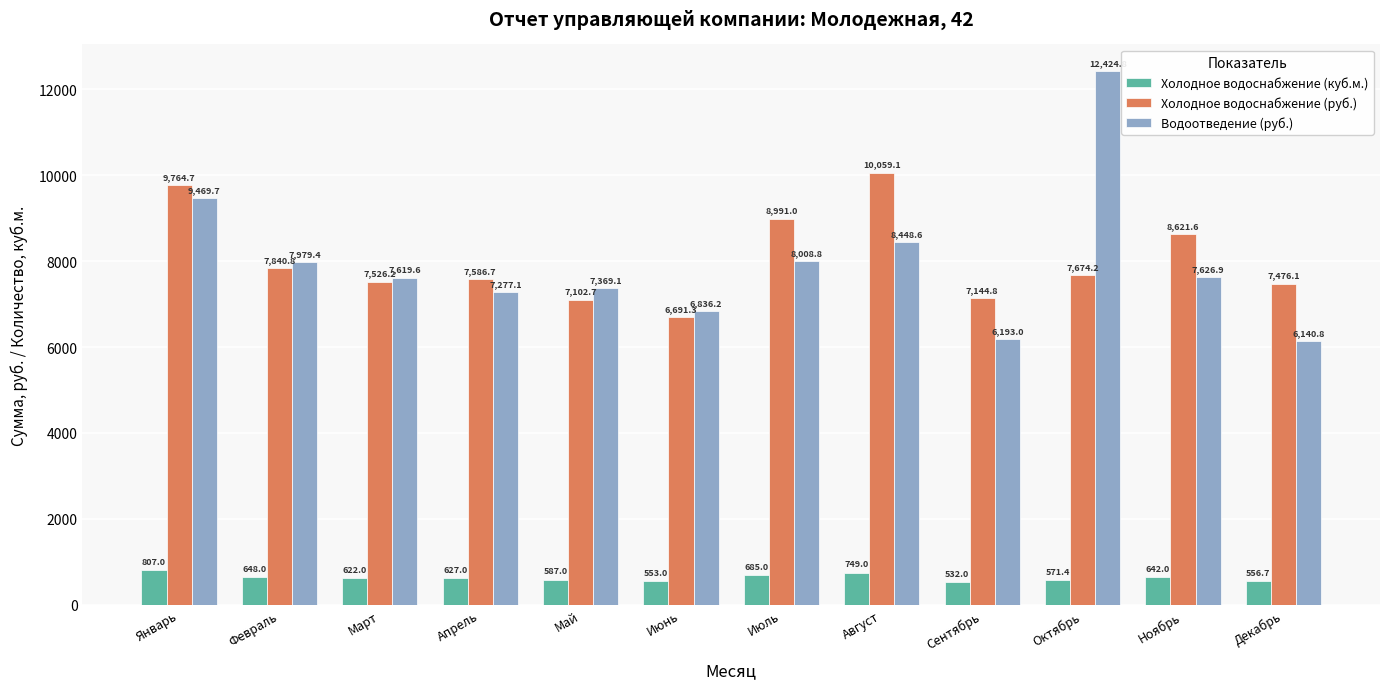

What is the total value across all series at Сентябрь?

13869.7